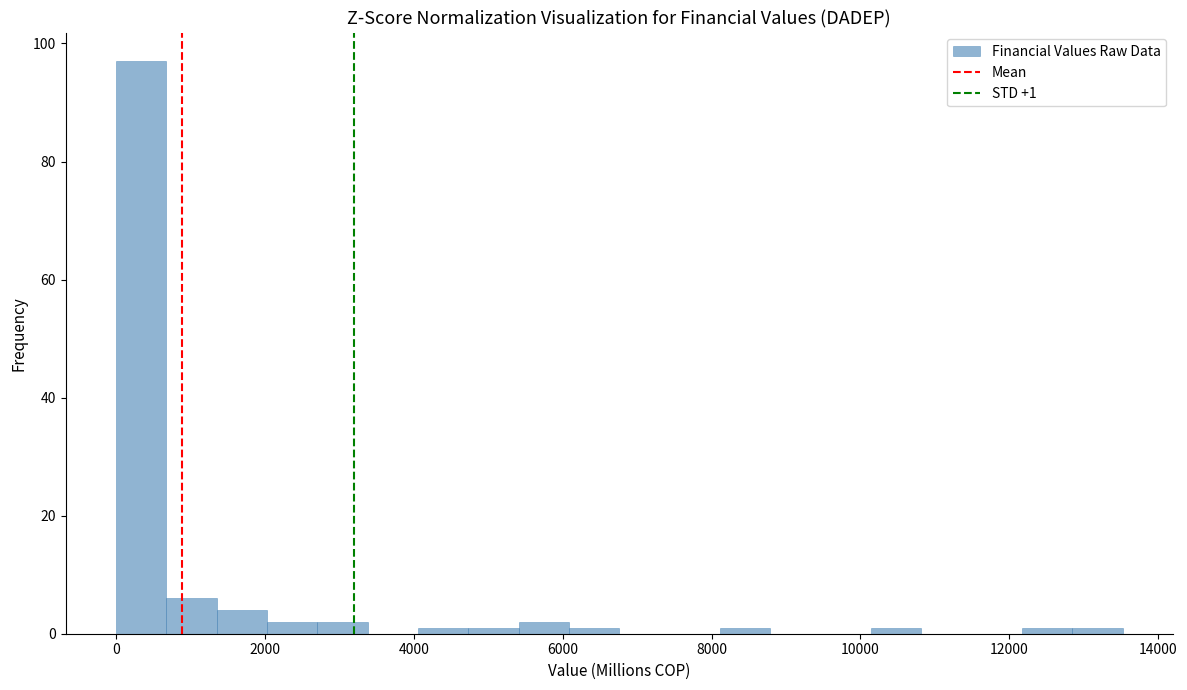

Around what value on the x-axis is the tallest bar? Give the approximate position of its centre, as read against the axis.

400